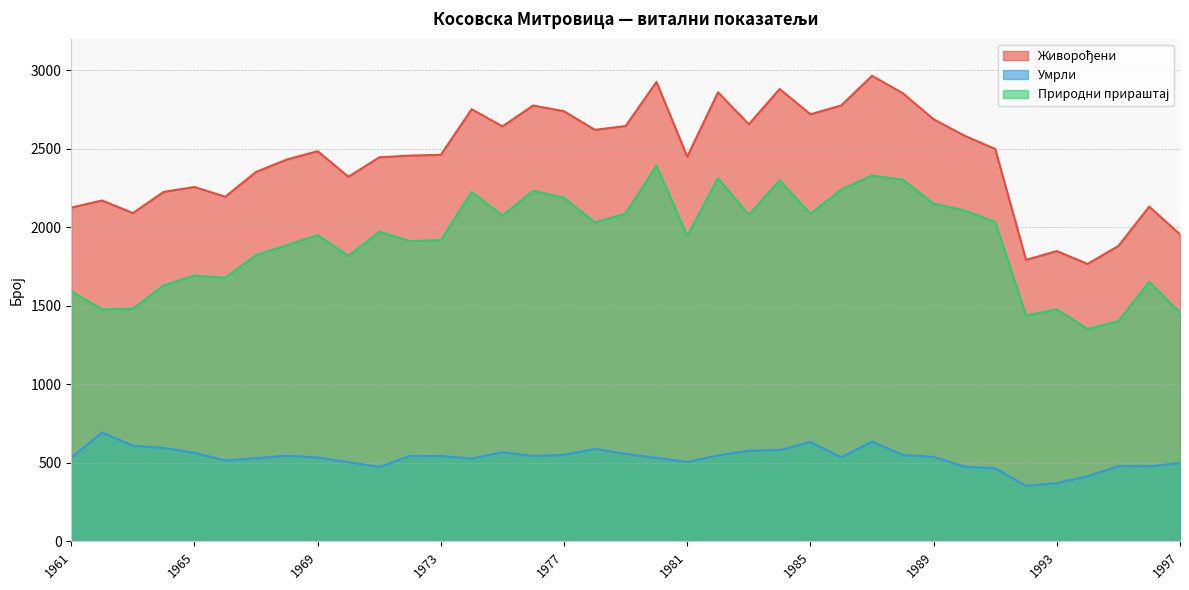

What is the difference between the second highest and minimum values in the Природни прираштај series?

977